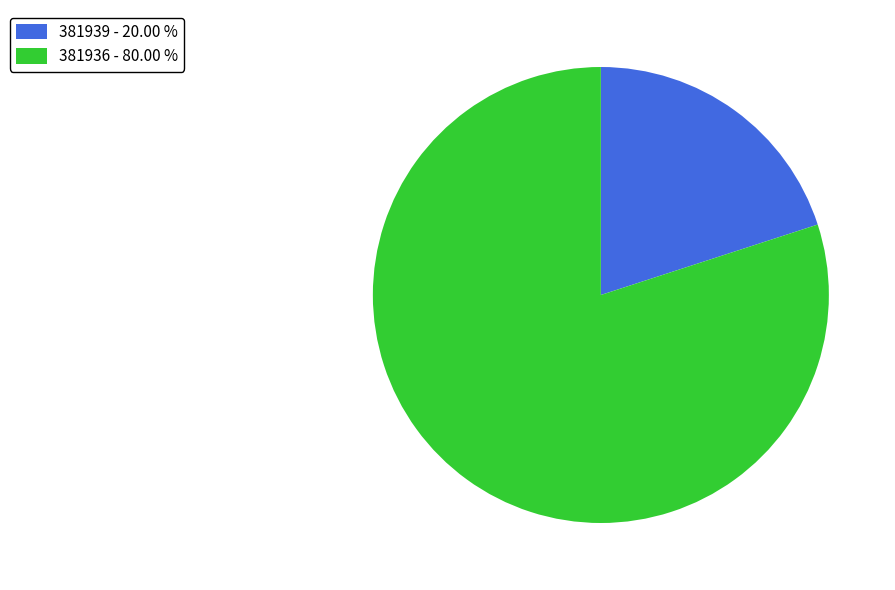

The 381939 slice represents 20% of the pie. True or false?

True